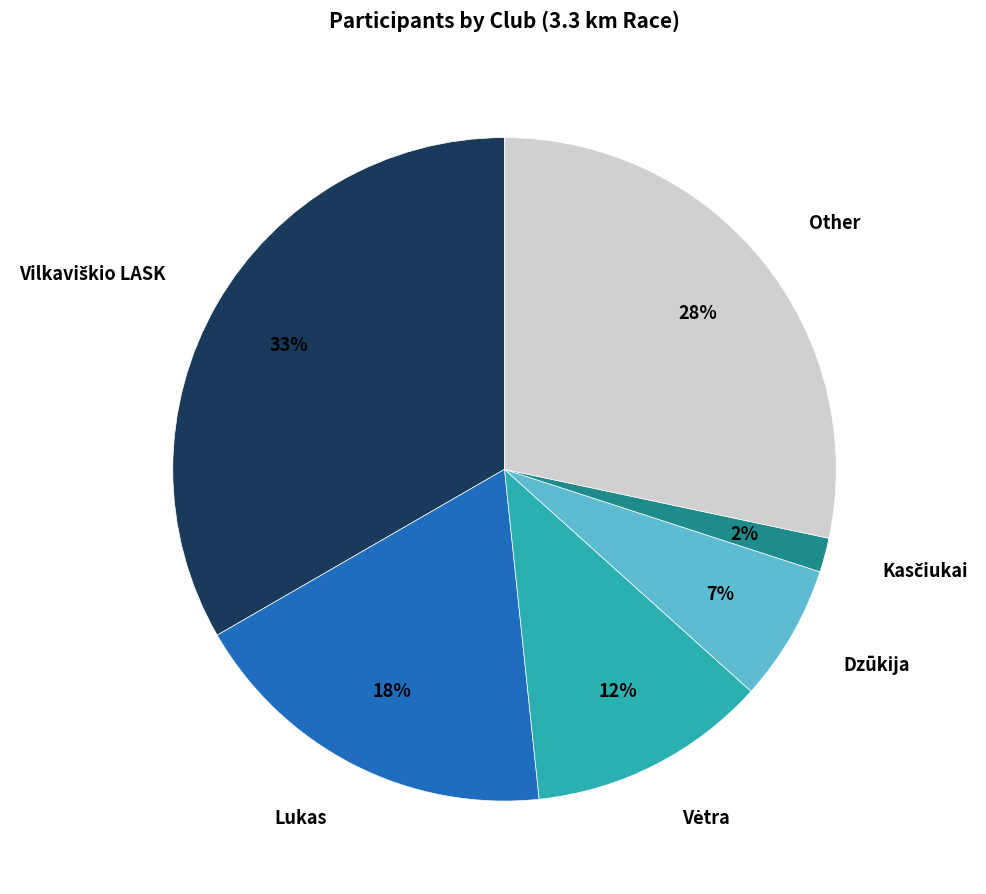

Is it true that Dzūkija is 1% of the pie?

False